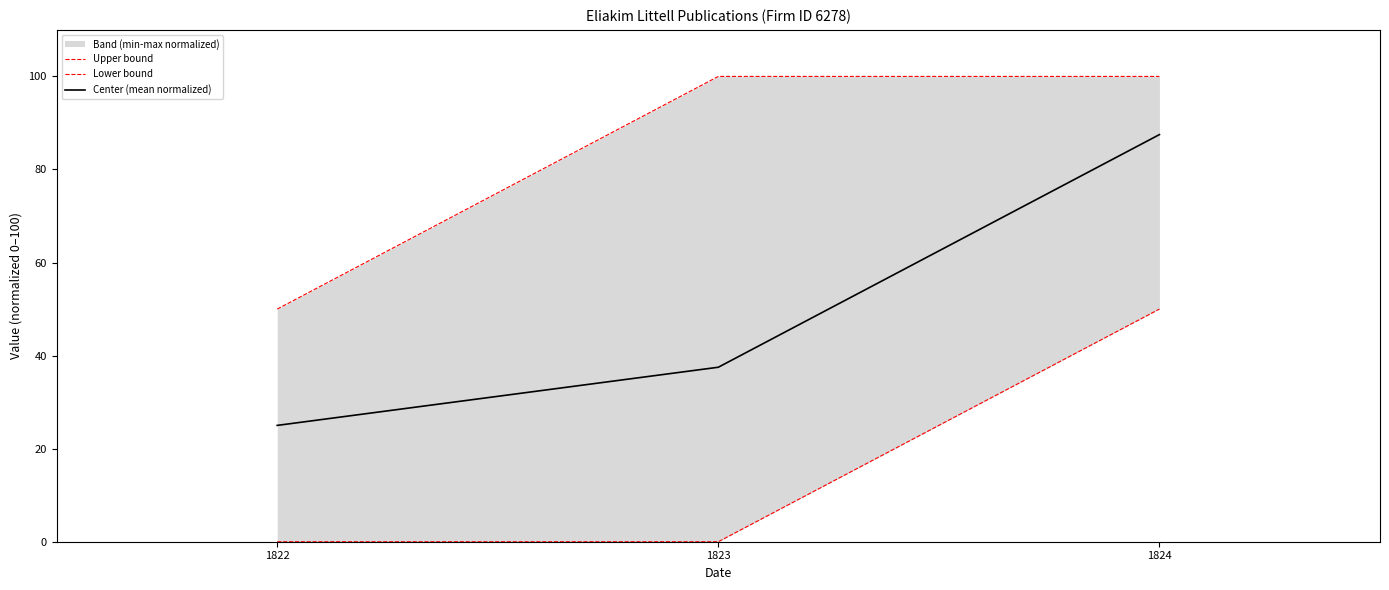

Rank the series at 1823 from highest to lowest value.

Upper bound, Center (mean normalized), Lower bound